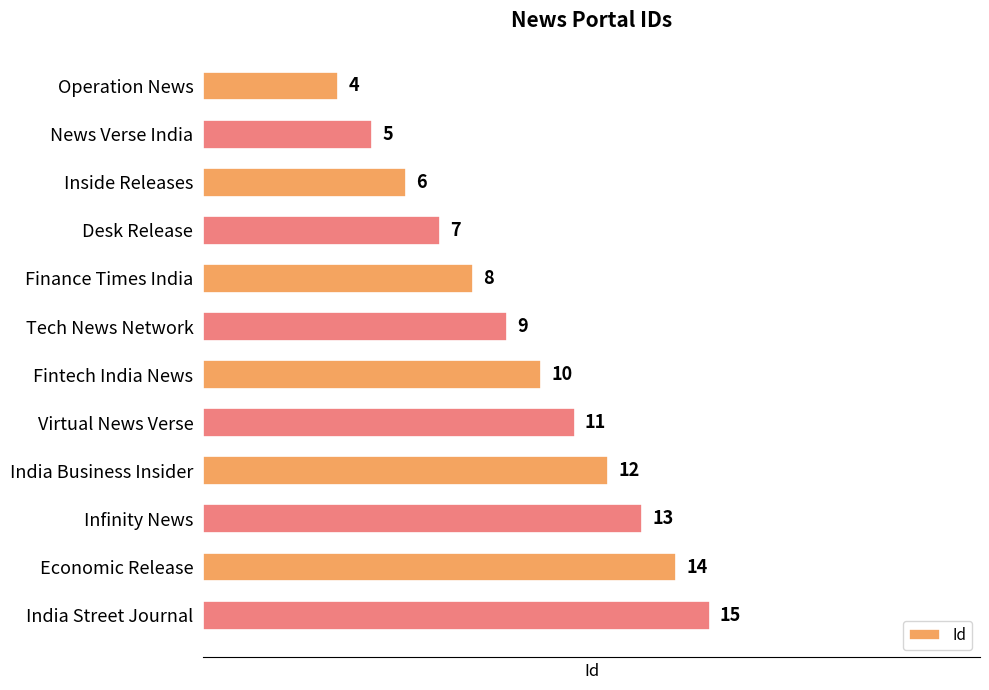

How many bars are there in total?

12